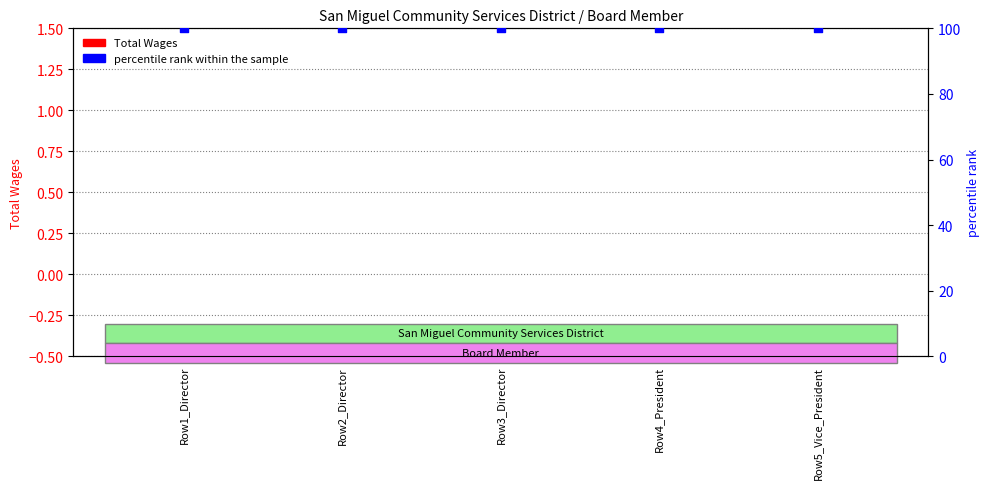

What is the total value across all series at Row3_Director?

100